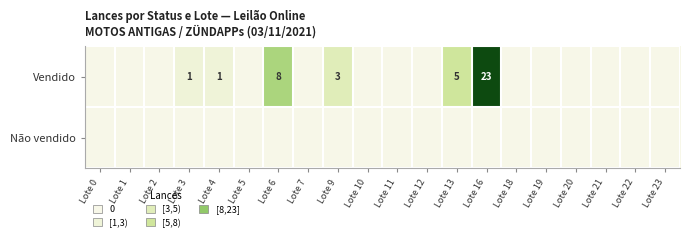

What is the spread (max minus min) of values at Lote 13?

5